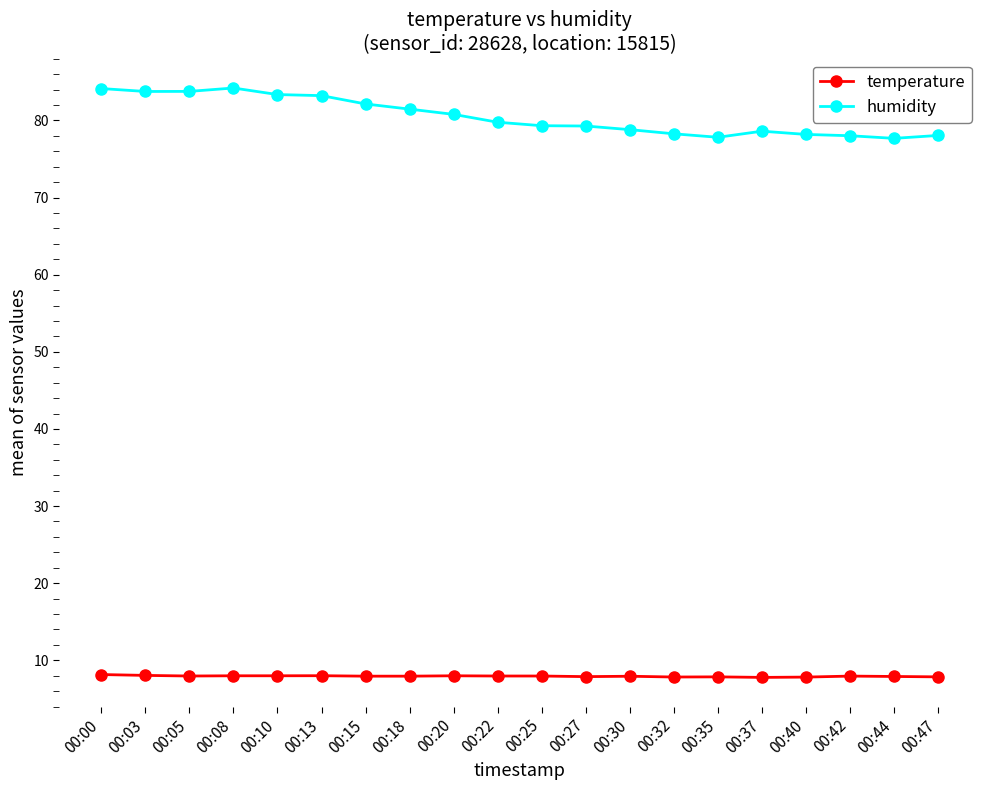

True or false: humidity and temperature intersect in this chart.

False